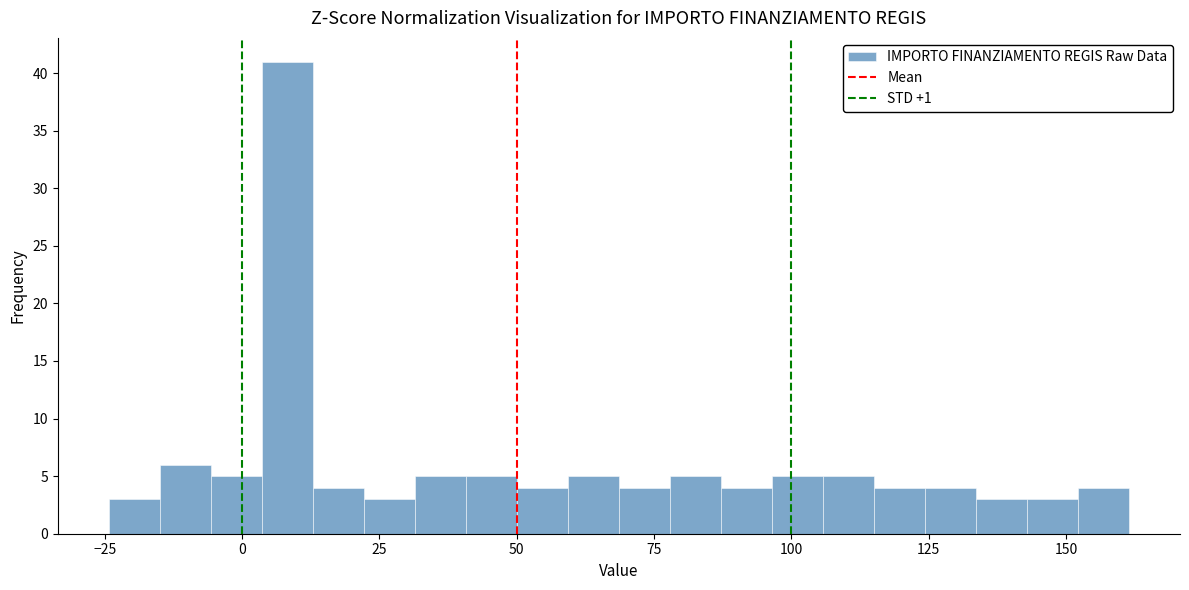

Read against the x-axis, roughly where is the centre of the tallest bar?

10